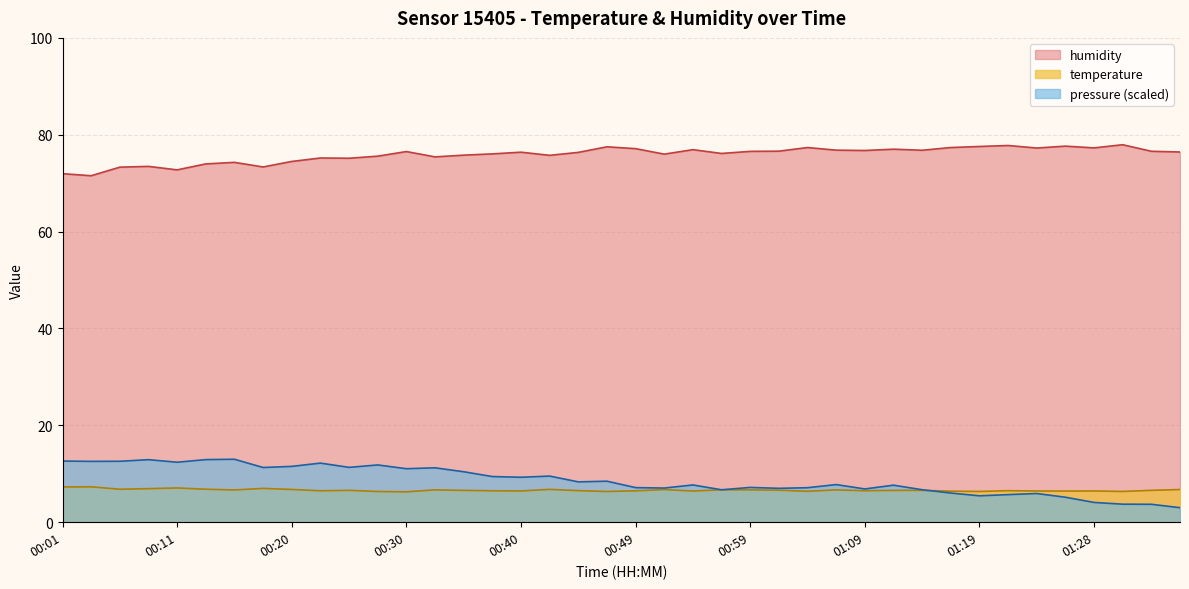

Where is the first local minimum for humidity?

00:03